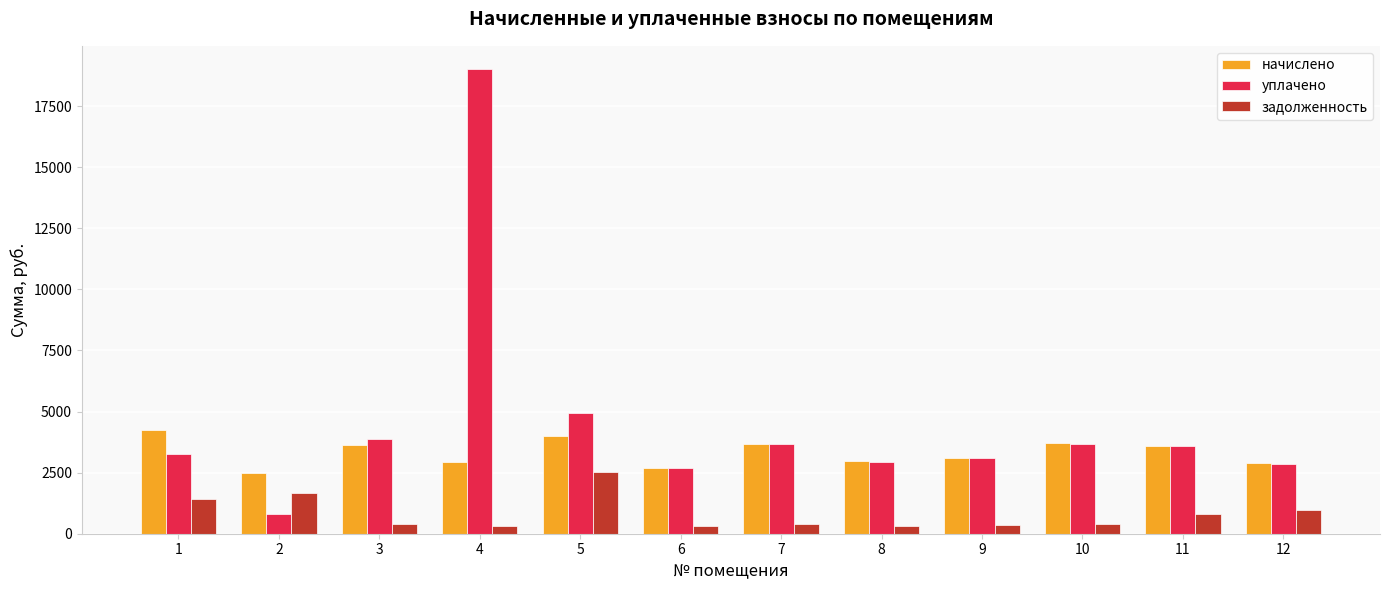

At which label does уплачено first exceed 3586?

3